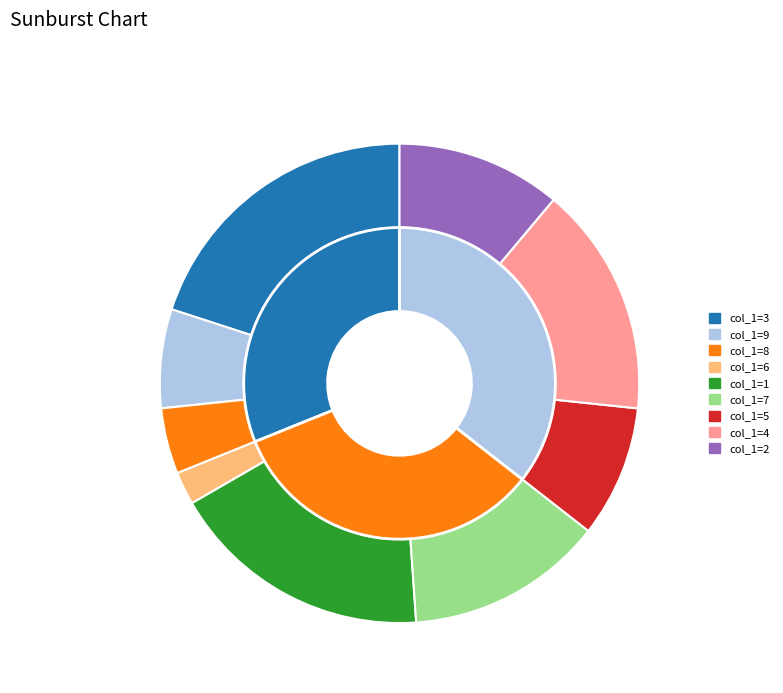

Rank the categories by value from highest to lowest.

3, 1, 4, 7, 2, 5, 9, 8, 6